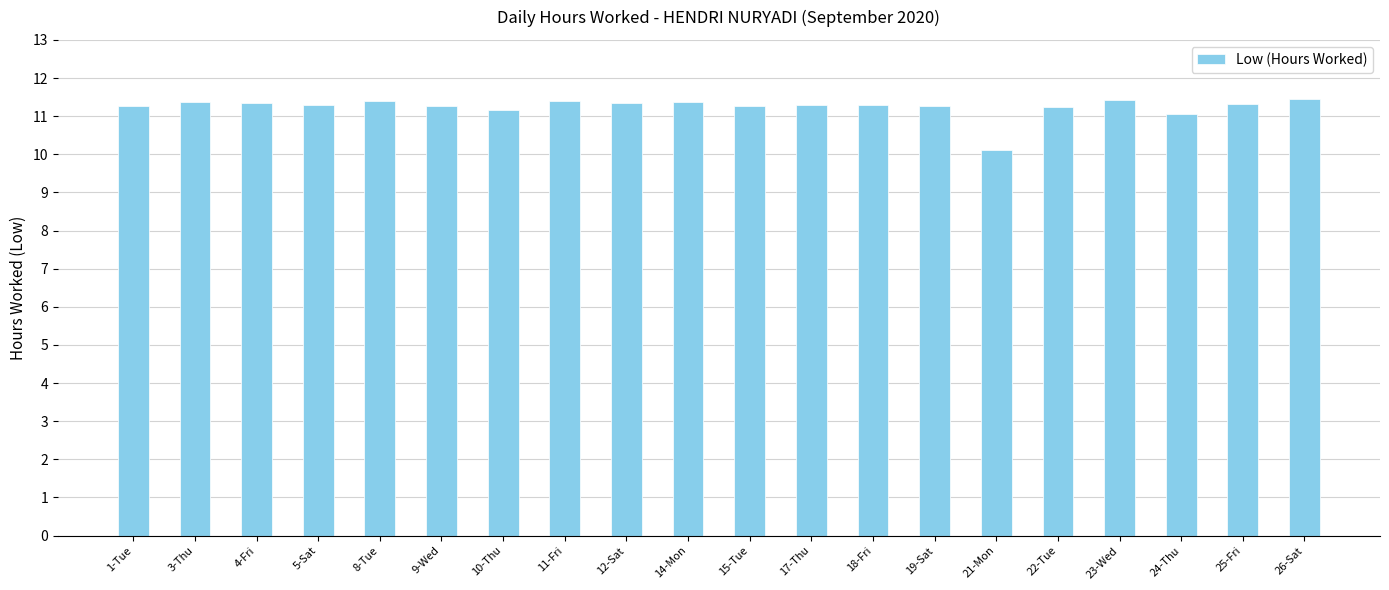

What is the value of the 10th bar from the left?

11.4